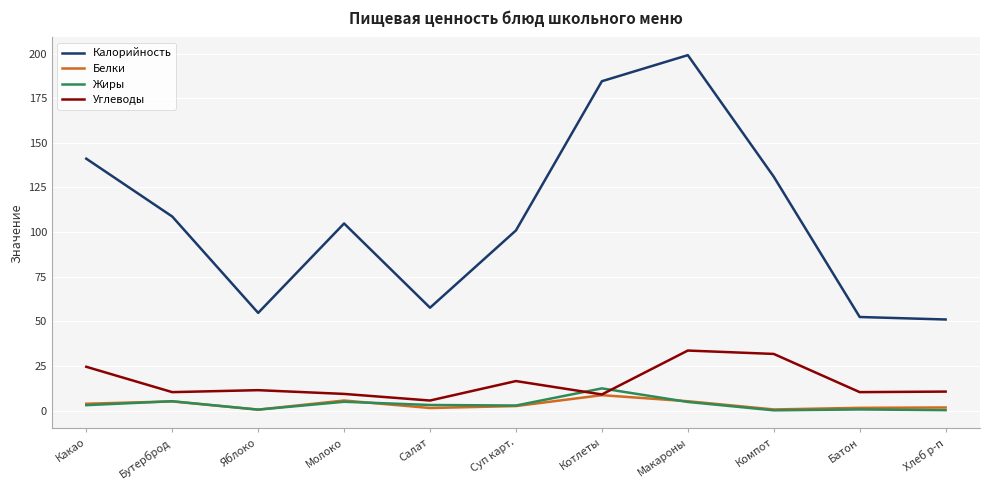

Which series has the widest spread of values?

Калорийность